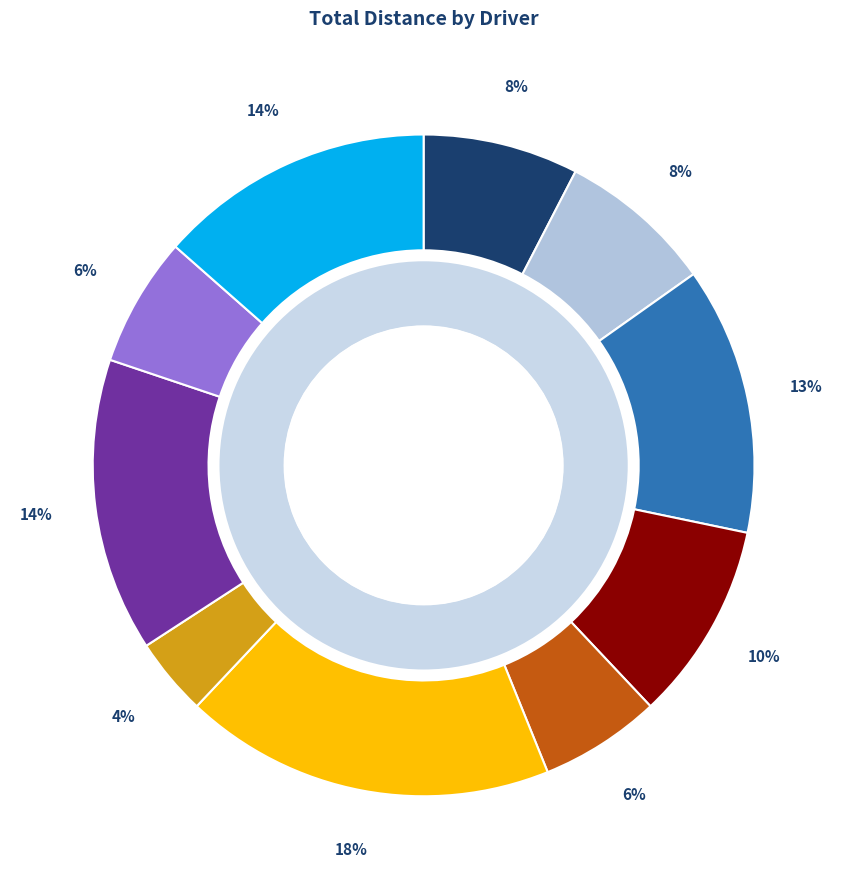

Does Ricardo Malaguti represent more than half of the total?

No